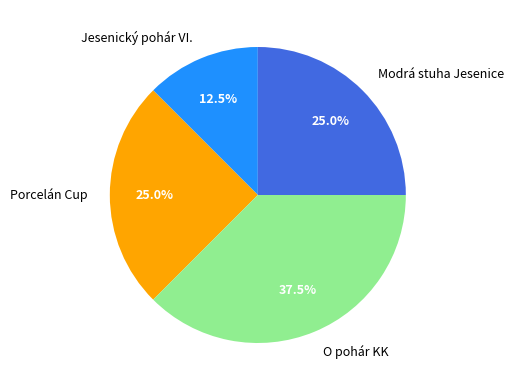

Between O pohár KK and Jesenický pohár VI., which is larger?

O pohár KK